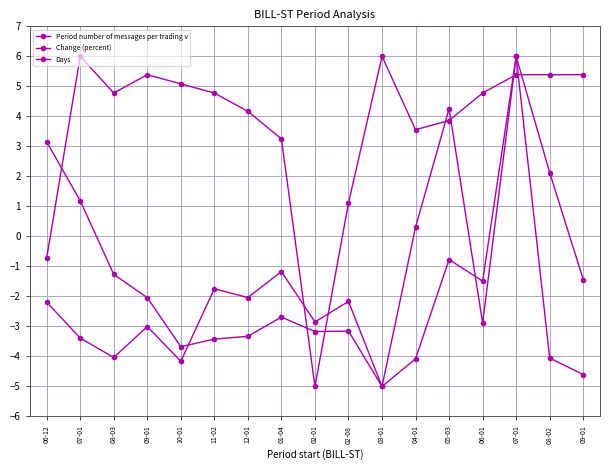

Reading left to right, what are all the values shown in this chart?

Period number of messages per trading v: 06-12=3.1	07-01=1.2	08-03=-1.3	09-01=-2.0	10-01=-3.7	11-02=-3.4	12-01=-3.3	01-04=-2.7	02-01=-3.2	02-08=-3.2	03-01=-5.0	04-01=-4.1	05-03=-0.8	06-01=-1.5	07-01=6.0	08-02=2.1	09-01=-1.4
Change (percent): 06-12=-2.2	07-01=-3.4	08-03=-4.0	09-01=-3.0	10-01=-4.2	11-02=-1.7	12-01=-2.0	01-04=-1.2	02-01=-2.8	02-08=-2.2	03-01=-5.0	04-01=0.3	05-03=4.3	06-01=-2.9	07-01=6.0	08-02=-4.1	09-01=-4.6
Days: 06-12=-0.7	07-01=6.0	08-03=4.8	09-01=5.4	10-01=5.1	11-02=4.8	12-01=4.2	01-04=3.2	02-01=-5.0	02-08=1.1	03-01=6.0	04-01=3.6	05-03=3.9	06-01=4.8	07-01=5.4	08-02=5.4	09-01=5.4